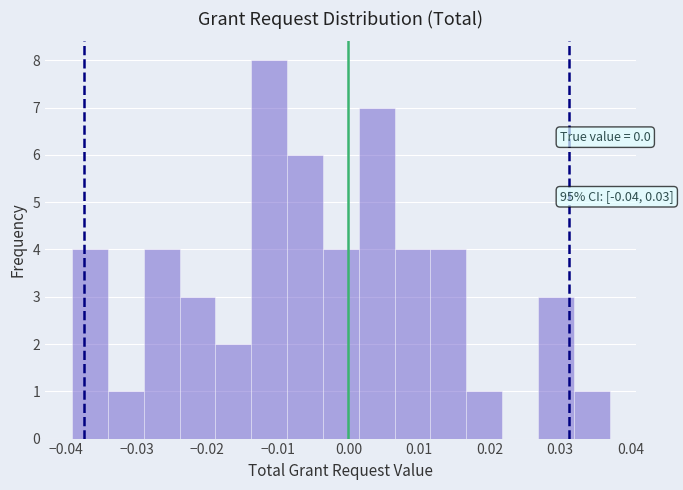

Over which range of the x-axis is the bar tallest?

-0.014 to -0.009